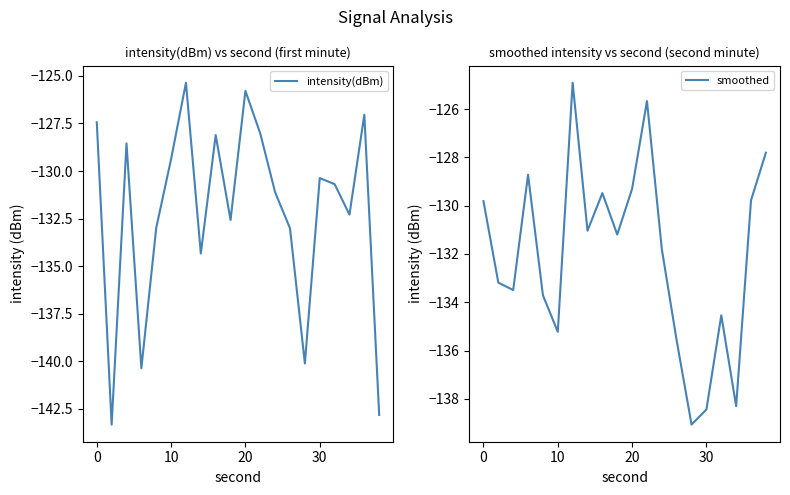

What is the maximum value for intensity(dBm)?

-125.4